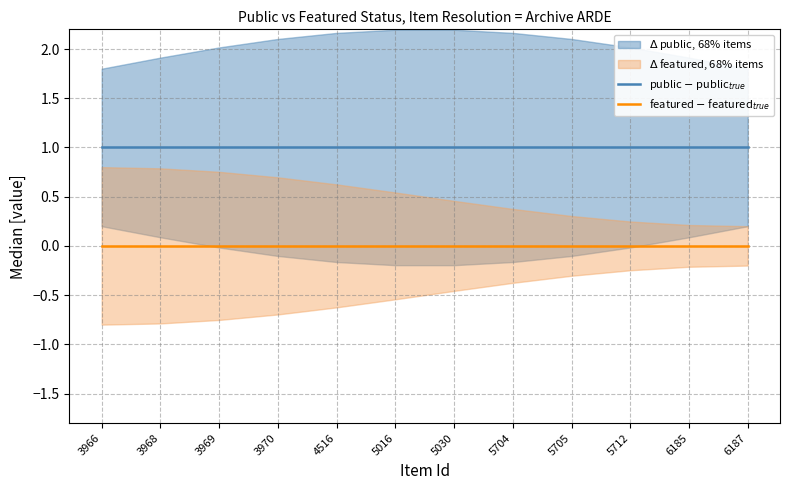

Reading left to right, extract all data points from this chart.

public $-$ public$_{true}$: 3966=1	3968=1	3969=1	3970=1	4516=1	5016=1	5030=1	5704=1	5705=1	5712=1	6185=1	6187=1
featured $-$ featured$_{true}$: 3966=0	3968=0	3969=0	3970=0	4516=0	5016=0	5030=0	5704=0	5705=0	5712=0	6185=0	6187=0